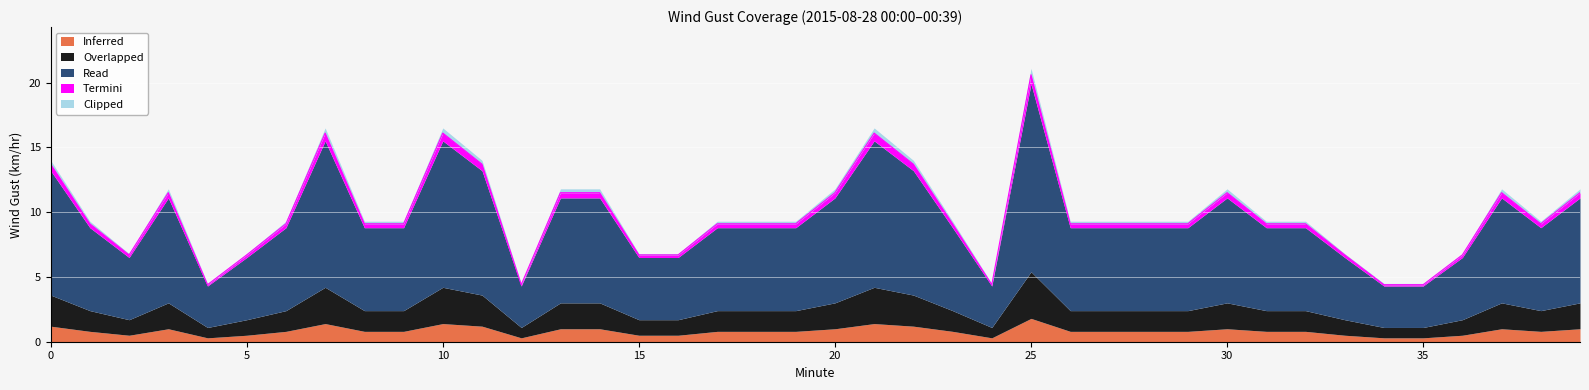

Count the Inferred values in the range 0 to 1.

33